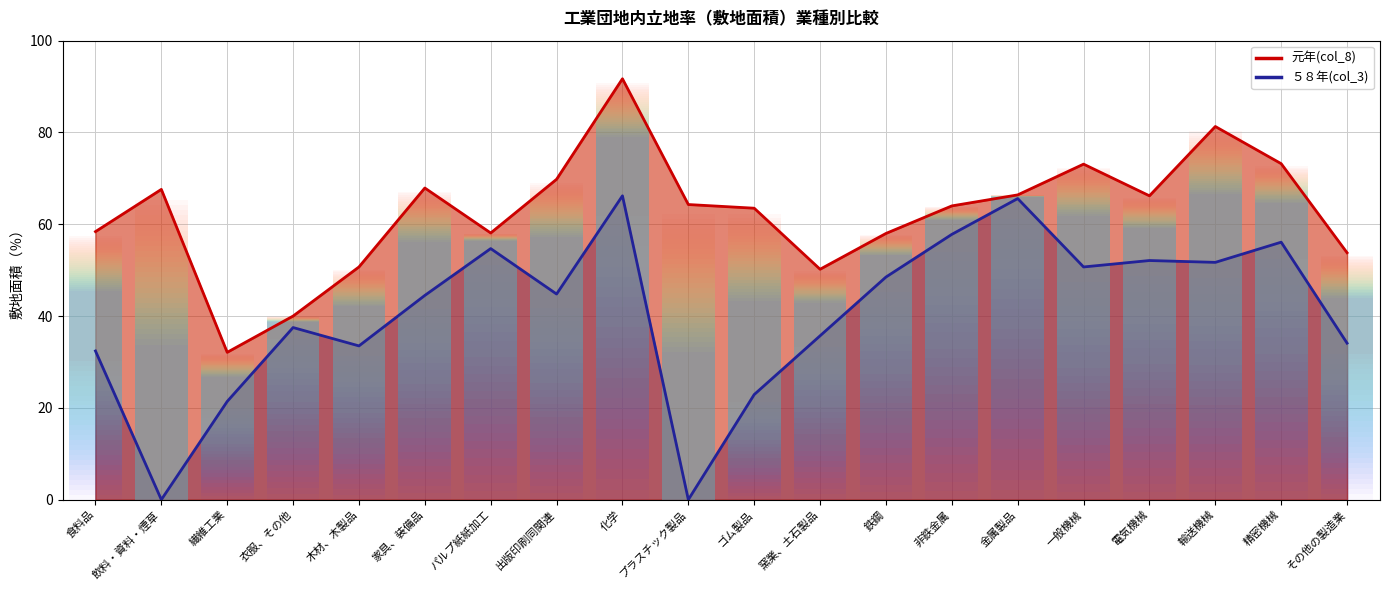

How many interior local valleys does the ５８年(col_3) (line) series have?

6